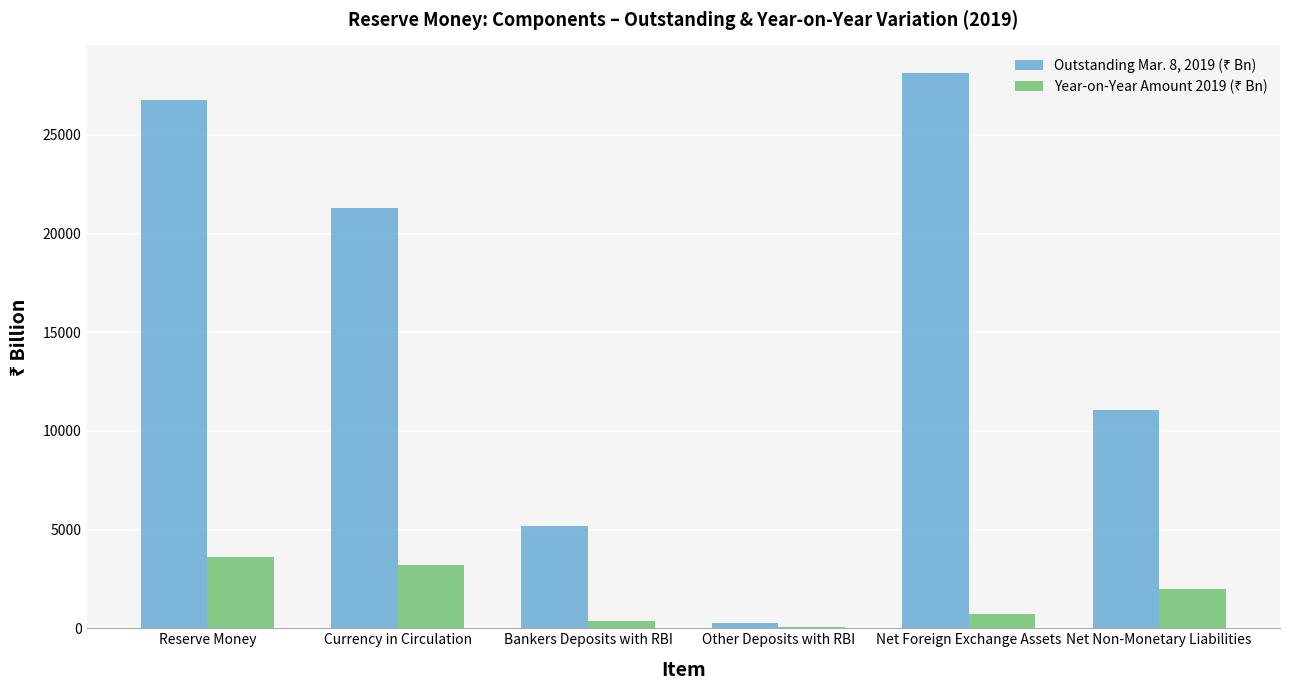

At which category is the sum across all series the highest?

Reserve Money